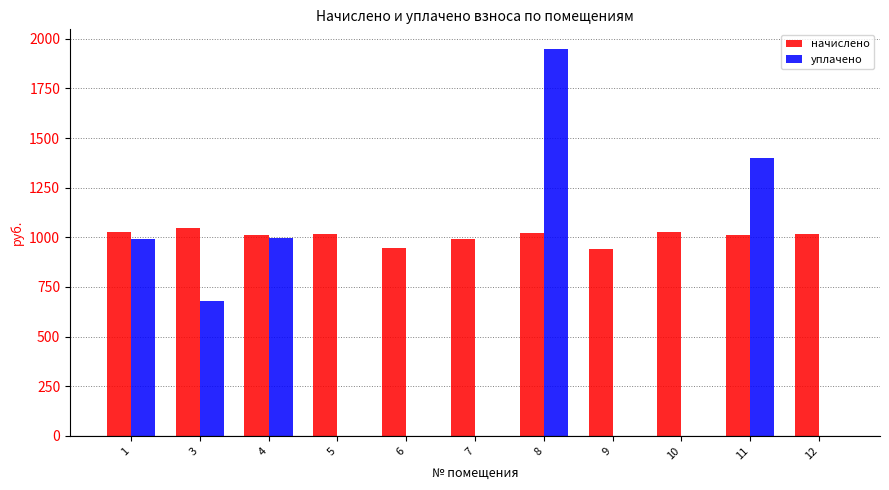

What is the maximum value for начислено?

1047.2